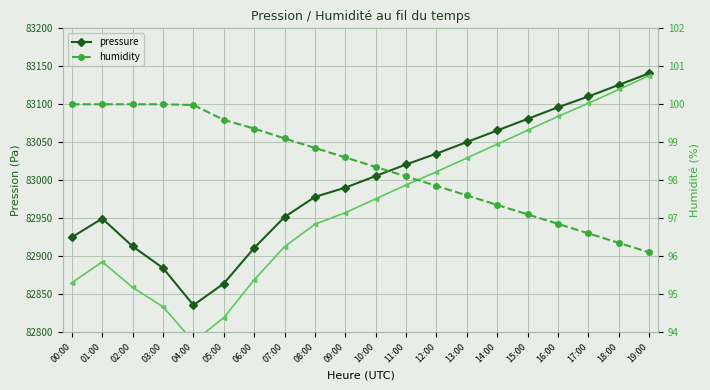

Reading right to left, list all the values displayed in this chart.

pressure: 83140.8	83125.5	83110.2	83096.0	83080.8	83065.5	83050.2	83035.0	83020.8	83005.5	82990.2	82978.0	82951.5	82910.8	82864.0	82835.5	82884.3	82912.8	82949.5	82925.1
pressure_smooth: 83137.8	83119.5	83101.2	83084.0	83065.8	83047.5	83029.2	83011.0	82993.8	82975.5	82957.2	82942.0	82912.5	82868.8	82819.0	82787.5	82833.3	82858.8	82892.5	82865.1
humidity: 96.1	96.3	96.6	96.8	97.1	97.3	97.6	97.8	98.1	98.3	98.6	98.8	99.1	99.4	99.6	100.0	100.0	100.0	100.0	100.0